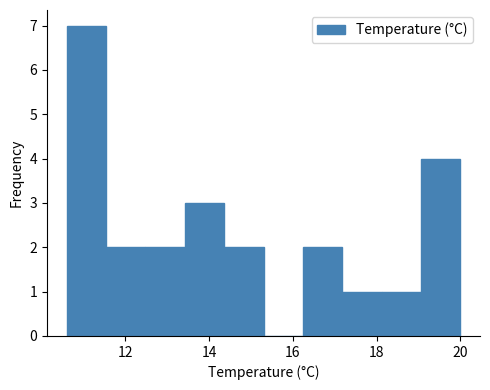

How tall is the bar that spans 10.60 to 11.54 on the x-axis? Neither the bar edges nor the heights are printed on the chart, so give them approximately, as read against the axes.

7